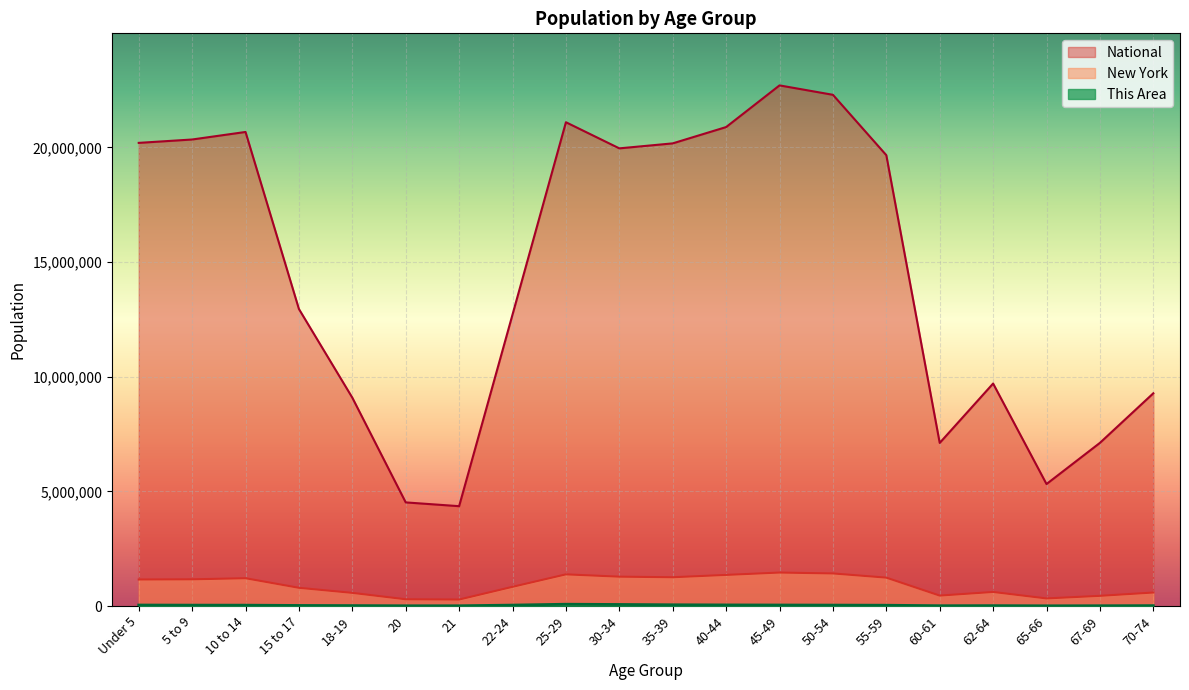

True or false: National has a value of 9657139 at 67-69.

False